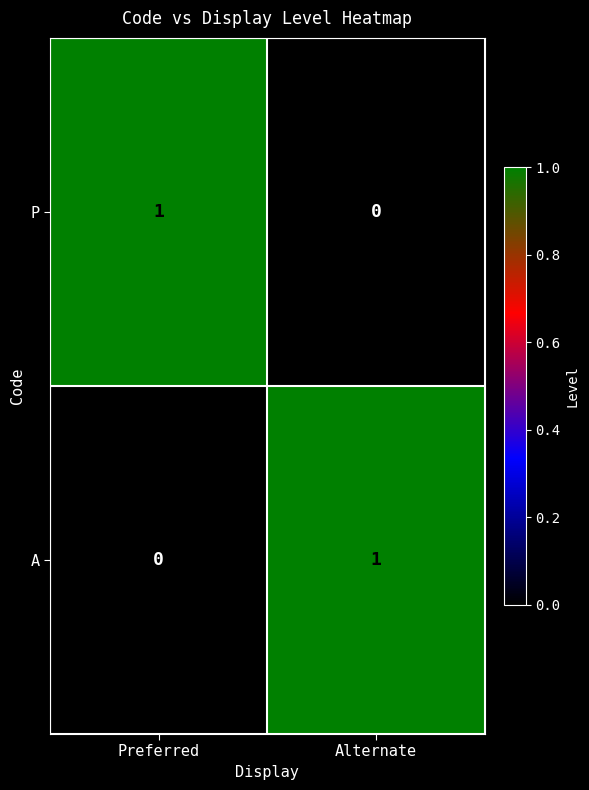

At which label is A closest to 0?

Preferred